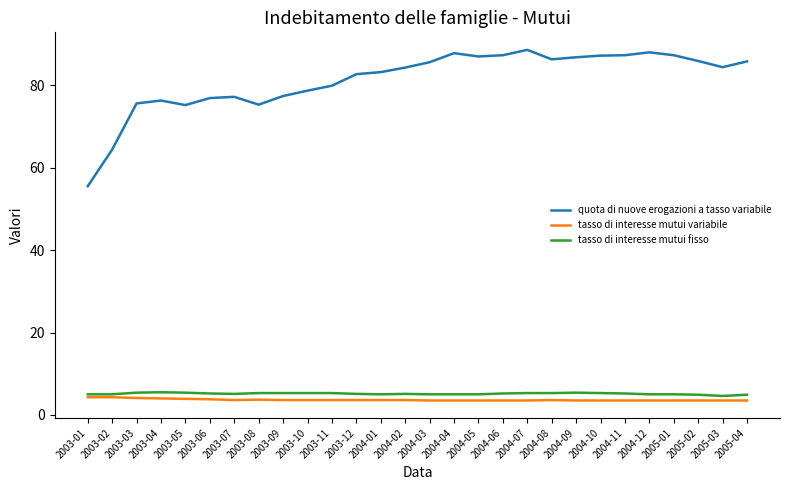

Is it true that tasso di interesse mutui fisso equals 1.2 at 2003-02?

False